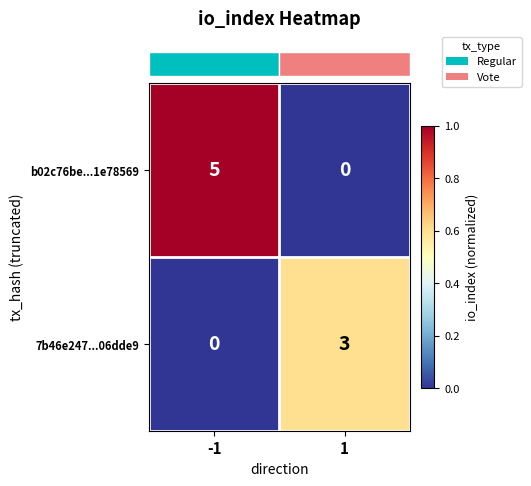

Is the value of b02c76be...1e78569 at -1 greater than the value of 7b46e247...06dde9 at 1?

Yes